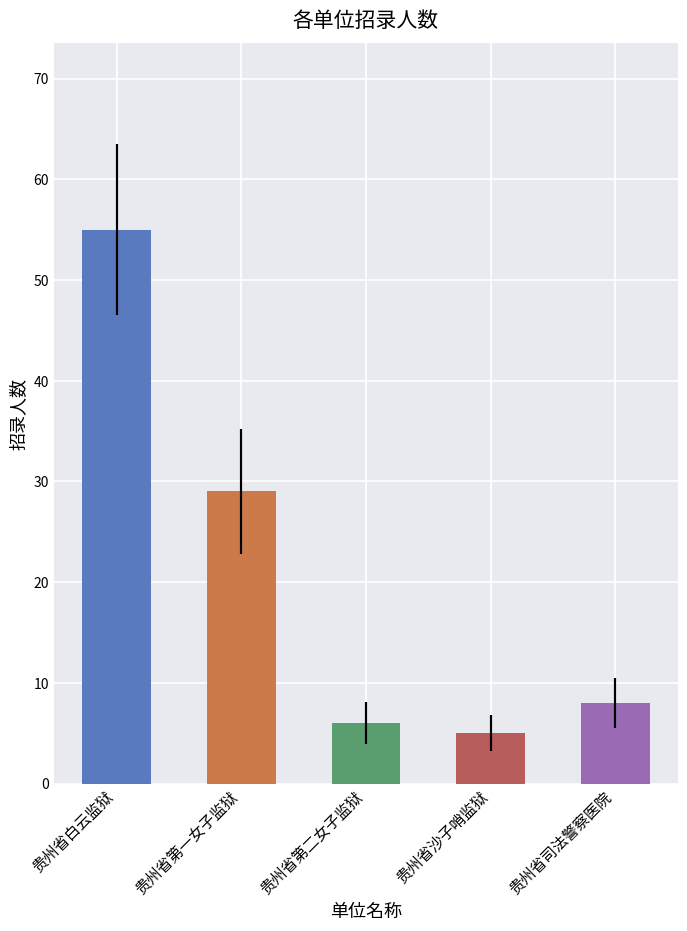

What is the sum of the values at 贵州省沙子哨监狱 and 贵州省第二女子监狱?

11